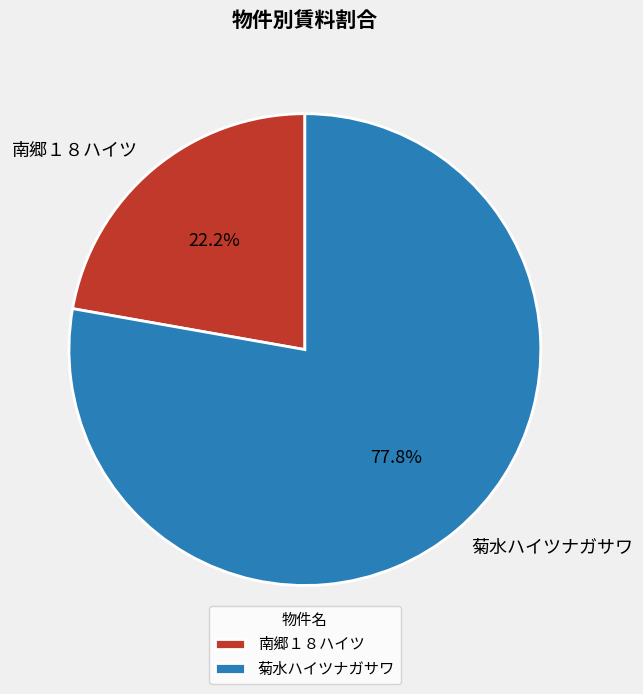

What is the smallest slice in the pie chart?

南郷１８ハイツ